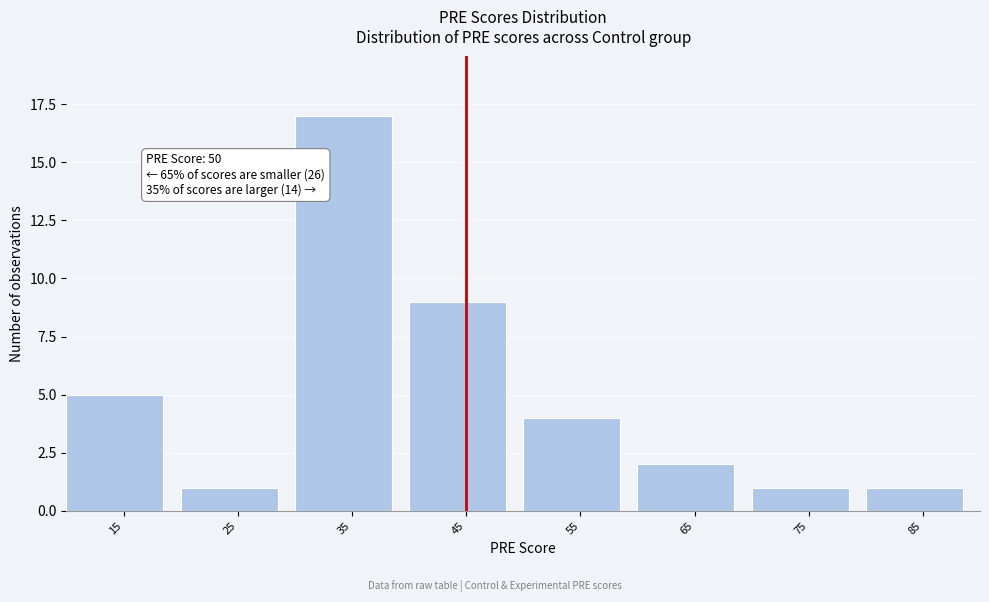

Reading right to left, transcribe all the data shown in this chart.

85=1	75=1	65=2	55=4	45=9	35=17	25=1	15=5